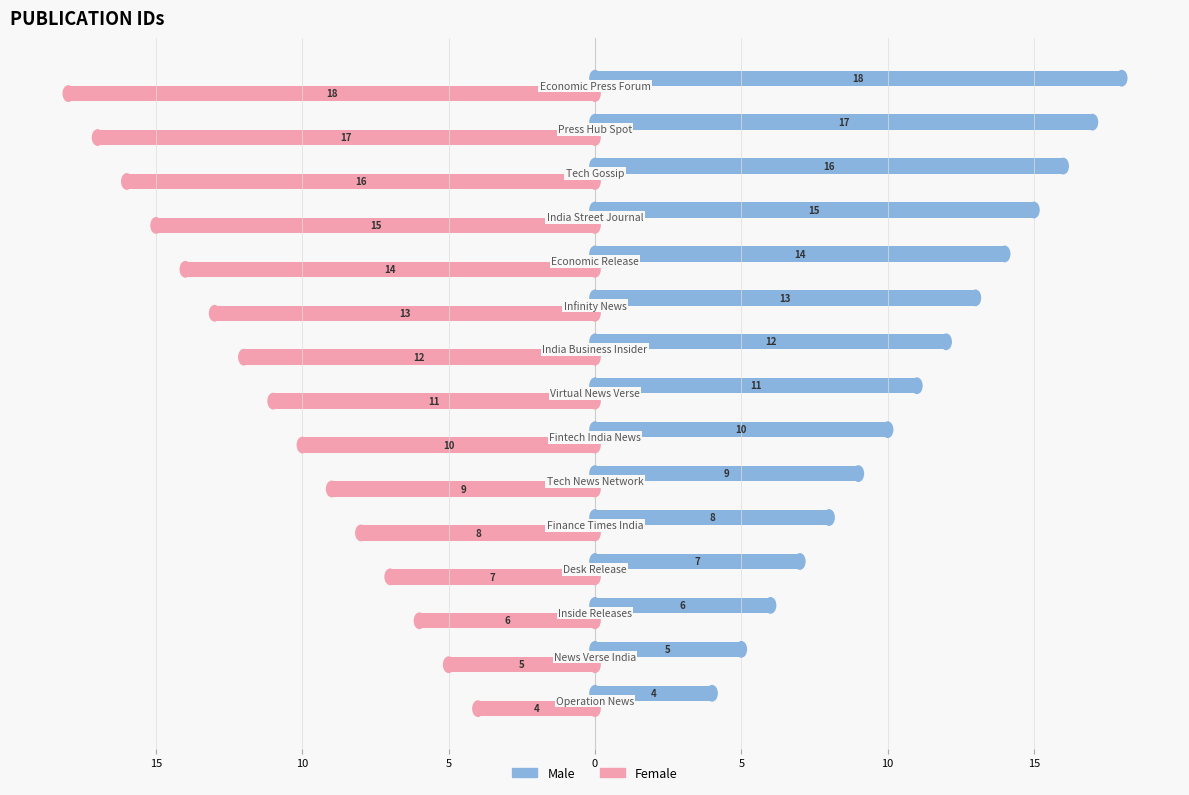

List the series in order of their overall mean, highest first.

Male, Female